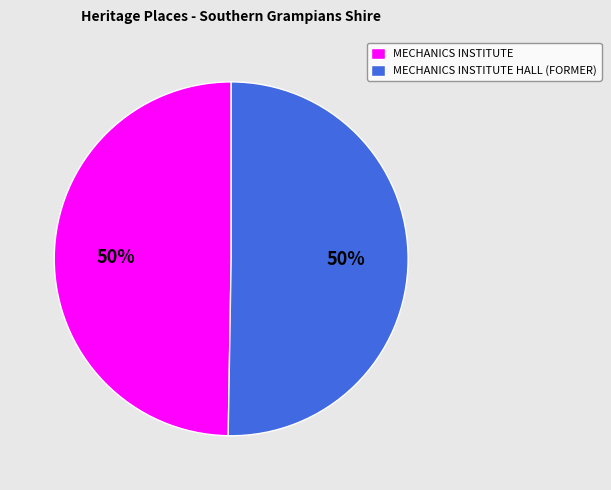

Count the number of slices in the pie.

2